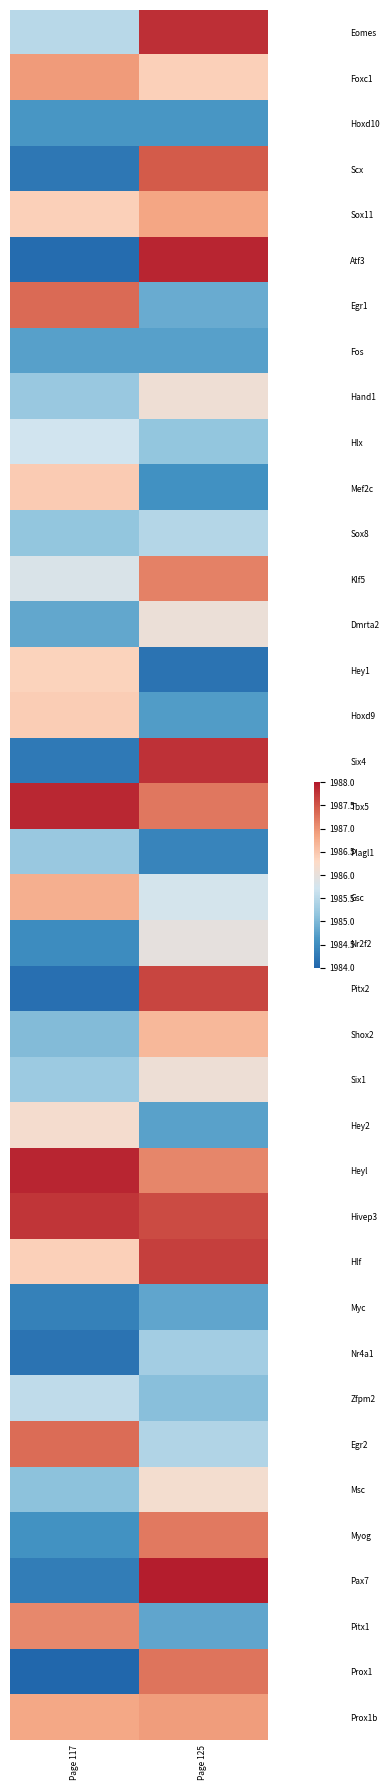

Reading left to right, transcribe all the data shown in this chart.

Eomes: Page 117=1985.5	Page 125=1987.8
Foxc1: Page 117=1986.9	Page 125=1986.4
Hoxd10: Page 117=1984.6	Page 125=1984.6
Scx: Page 117=1984.2	Page 125=1987.5
Sox11: Page 117=1986.4	Page 125=1986.8
Atf3: Page 117=1984.1	Page 125=1987.9
Egr1: Page 117=1987.3	Page 125=1984.8
Fos: Page 117=1984.7	Page 125=1984.7
Hand1: Page 117=1985.2	Page 125=1986.1
Hlx: Page 117=1985.7	Page 125=1985.2
Mef2c: Page 117=1986.4	Page 125=1984.6
Sox8: Page 117=1985.2	Page 125=1985.5
Klf5: Page 117=1985.8	Page 125=1987.1
Dmrta2: Page 117=1984.8	Page 125=1986.1
Hey1: Page 117=1986.4	Page 125=1984.2
Hoxd9: Page 117=1986.4	Page 125=1984.7
Six4: Page 117=1984.3	Page 125=1987.8
Tbx5: Page 117=1987.9	Page 125=1987.2
Plagl1: Page 117=1985.2	Page 125=1984.4
Gsc: Page 117=1986.7	Page 125=1985.8
Nr2f2: Page 117=1984.5	Page 125=1986.0
Pitx2: Page 117=1984.1	Page 125=1987.6
Shox2: Page 117=1985.0	Page 125=1986.7
Six1: Page 117=1985.2	Page 125=1986.1
Hey2: Page 117=1986.2	Page 125=1984.7
Heyl: Page 117=1987.9	Page 125=1987.1
Hivep3: Page 117=1987.8	Page 125=1987.6
Hlf: Page 117=1986.4	Page 125=1987.7
Myc: Page 117=1984.4	Page 125=1984.8
Nr4a1: Page 117=1984.2	Page 125=1985.3
Zfpm2: Page 117=1985.6	Page 125=1985.1
Egr2: Page 117=1987.3	Page 125=1985.4
Msc: Page 117=1985.1	Page 125=1986.2
Myog: Page 117=1984.6	Page 125=1987.2
Pax7: Page 117=1984.3	Page 125=1987.9
Pitx1: Page 117=1987.1	Page 125=1984.8
Prox1: Page 117=1984.0	Page 125=1987.3
Prox1b: Page 117=1986.8	Page 125=1986.9